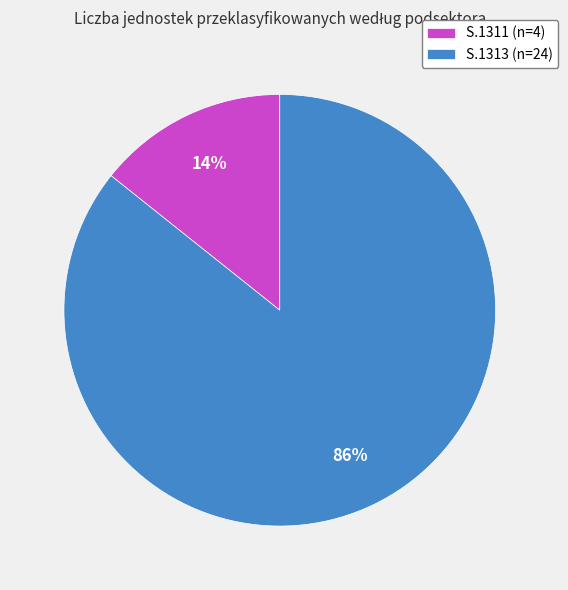

What is the smallest slice in the pie chart?

S.1311